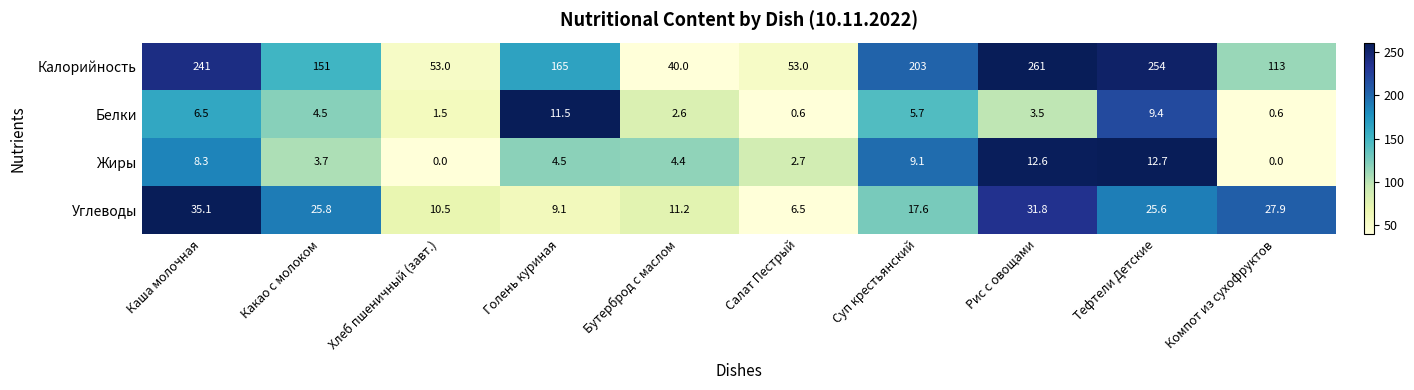

True or false: Жиры has a value of 2.8 at Бутерброд с маслом.

False